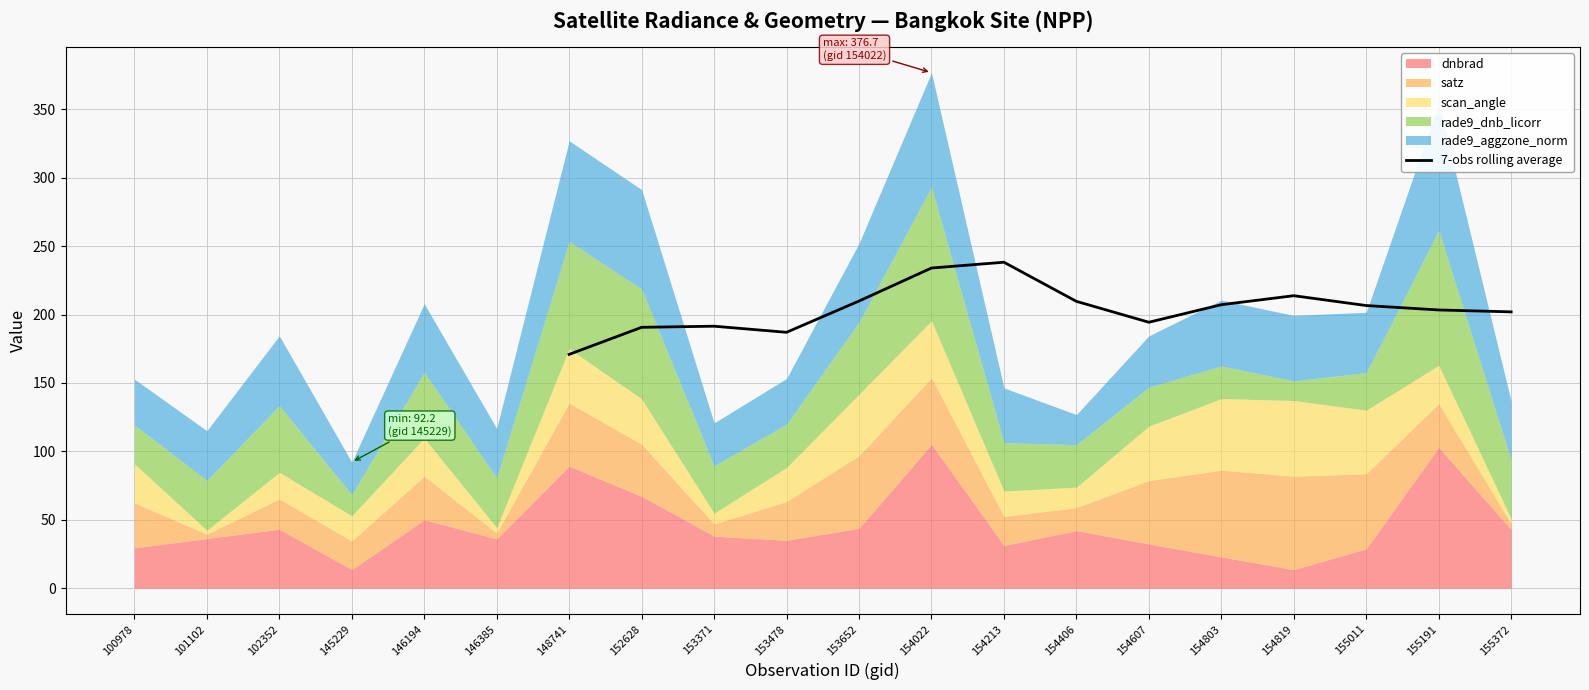

How many categories are shown in the chart?

20